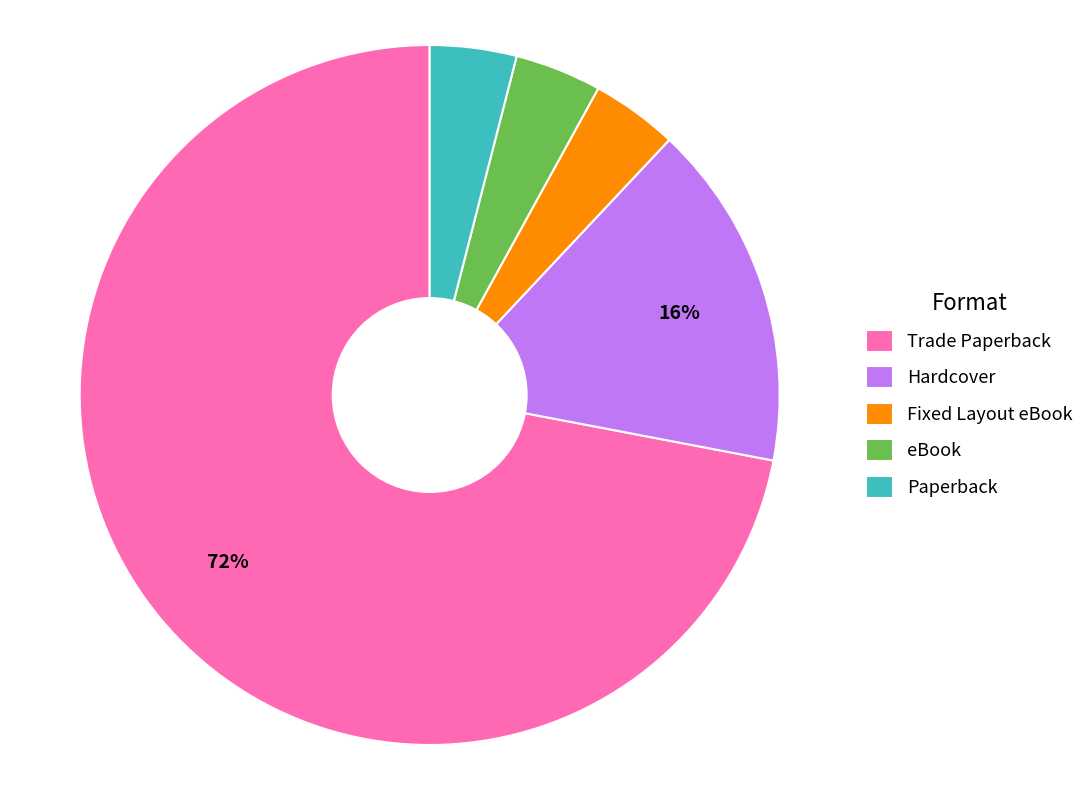

Count the number of slices in the pie.

5